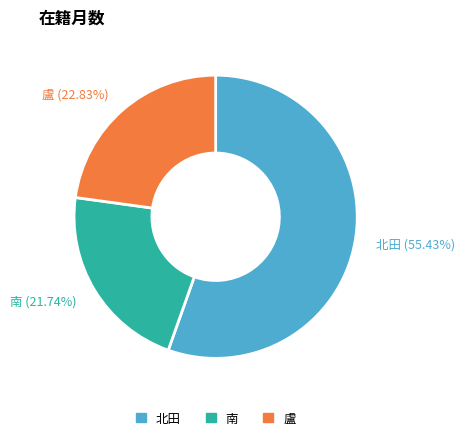

Does any single category account for the majority?

Yes